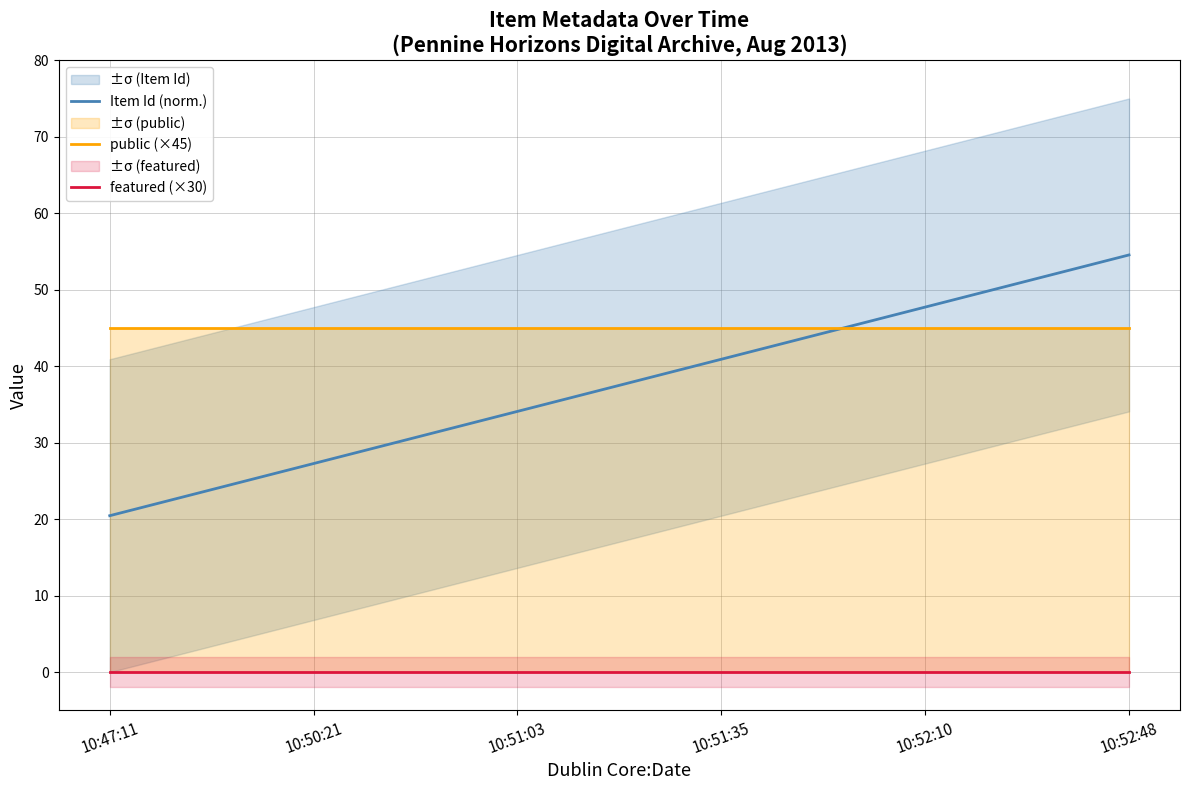

Reading left to right, extract all data points from this chart.

Item Id (norm.): 20.5	27.3	34.1	40.9	47.7	54.5
public (×45): 45.0	45.0	45.0	45.0	45.0	45.0
featured (×30): 0.0	0.0	0.0	0.0	0.0	0.0